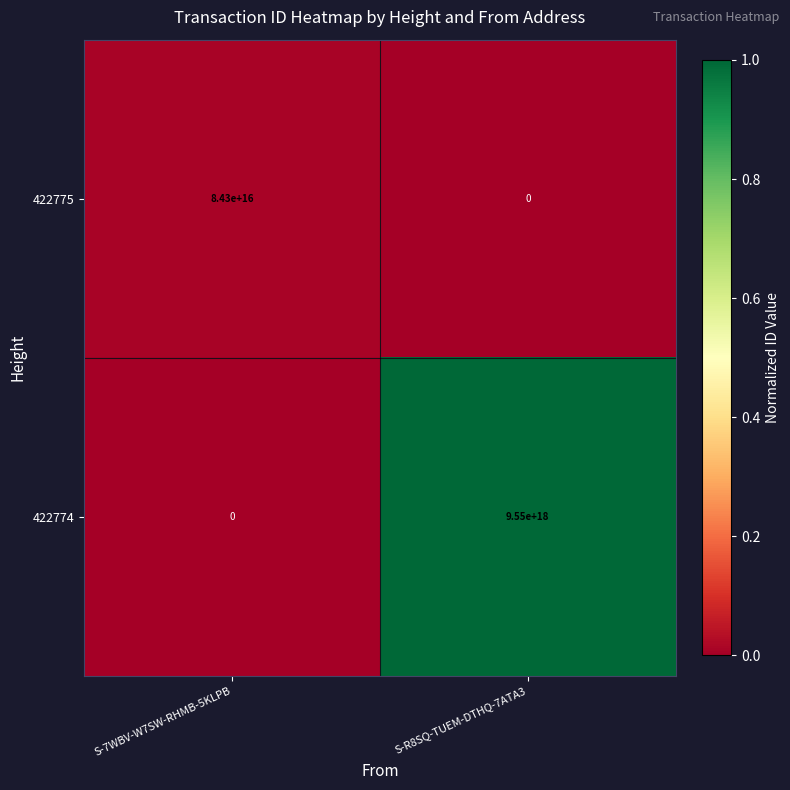

How many data points in 422774 are less than 9550000000000000000?

1